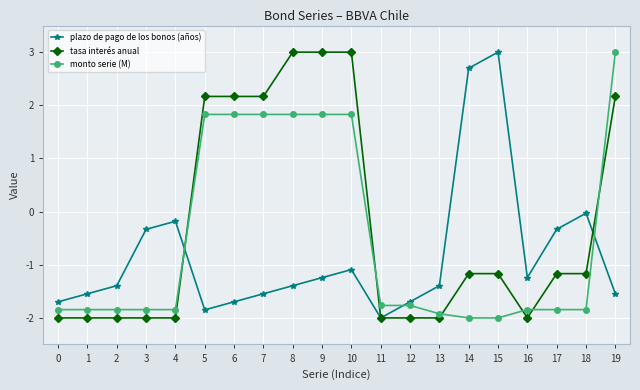

What is the sum of the monto serie (M) values at 18 and 15?

-3.8